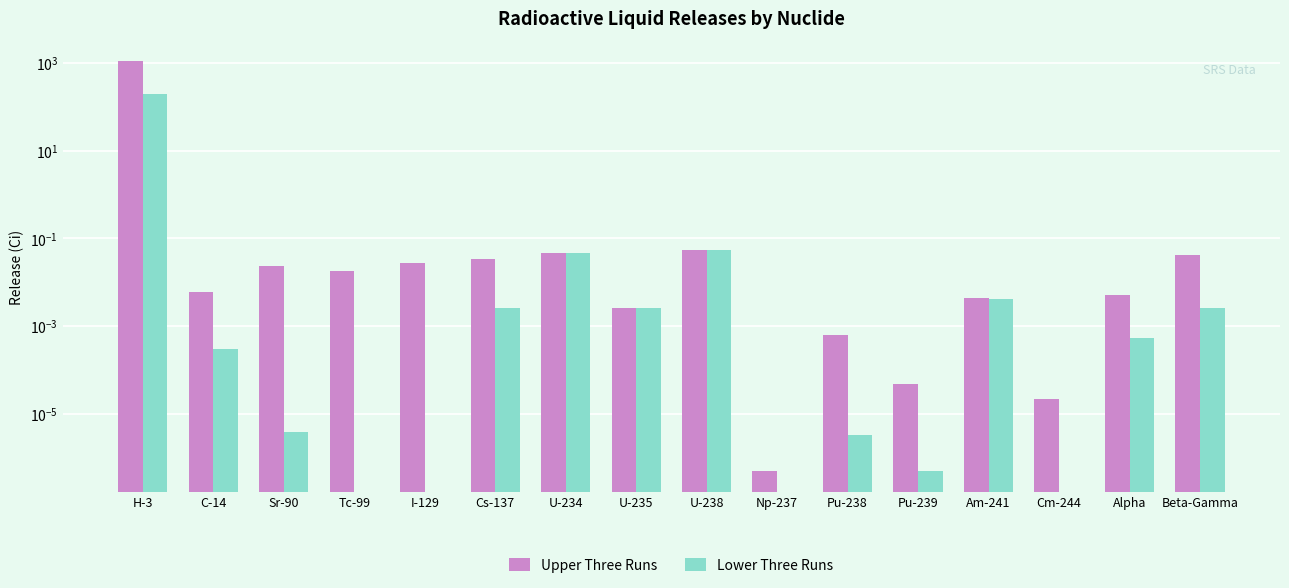

What is the label of the 16th bar from the left?

Beta-Gamma